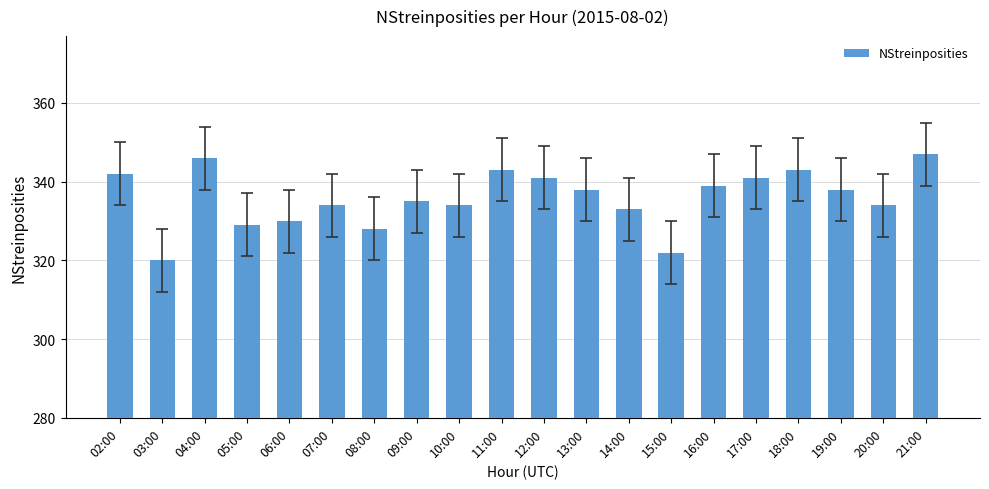

Which label corresponds to the smallest value in the chart?

03:00